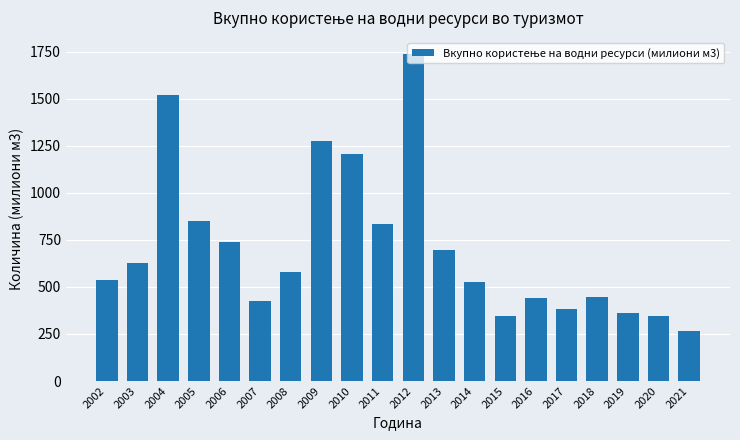

What is the greatest value displayed?

1737.1